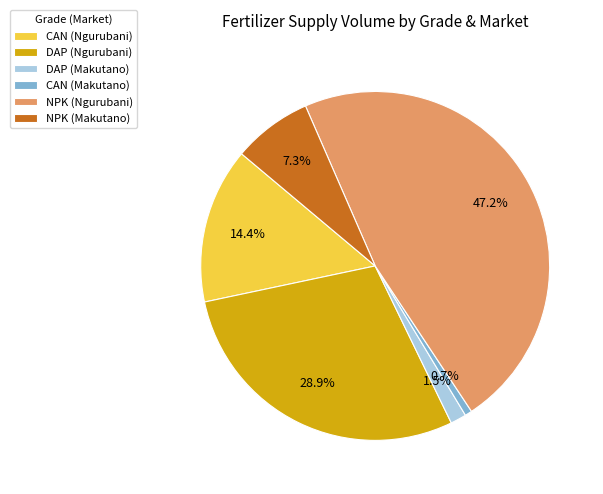

To the nearest percent, what percentage of the pie is CAN (Makutano)?

1%